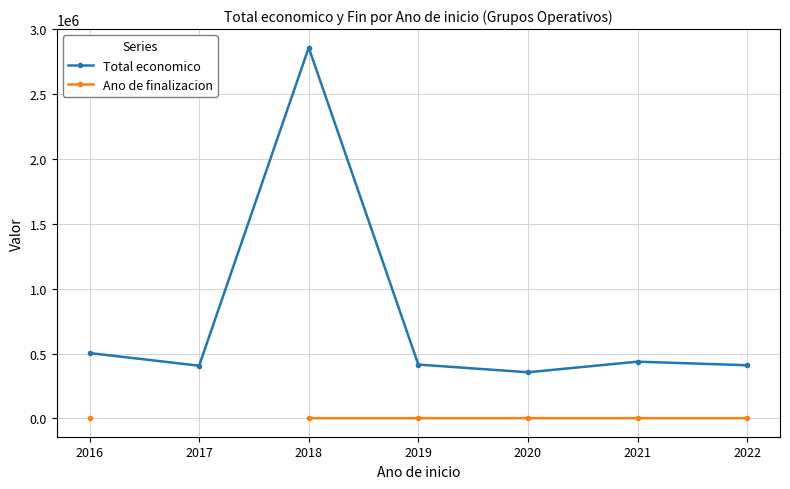

How many values in Ano de finalizacion are above zero?

6